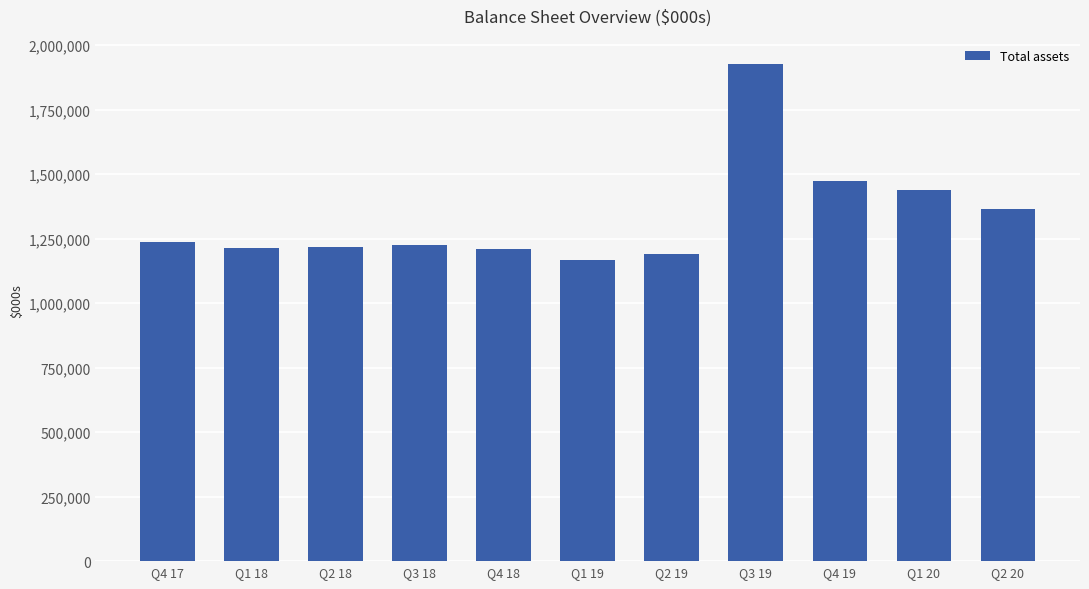

Approximately how many times larger is the value at Q1 19 compared to Q1 18?

1.0